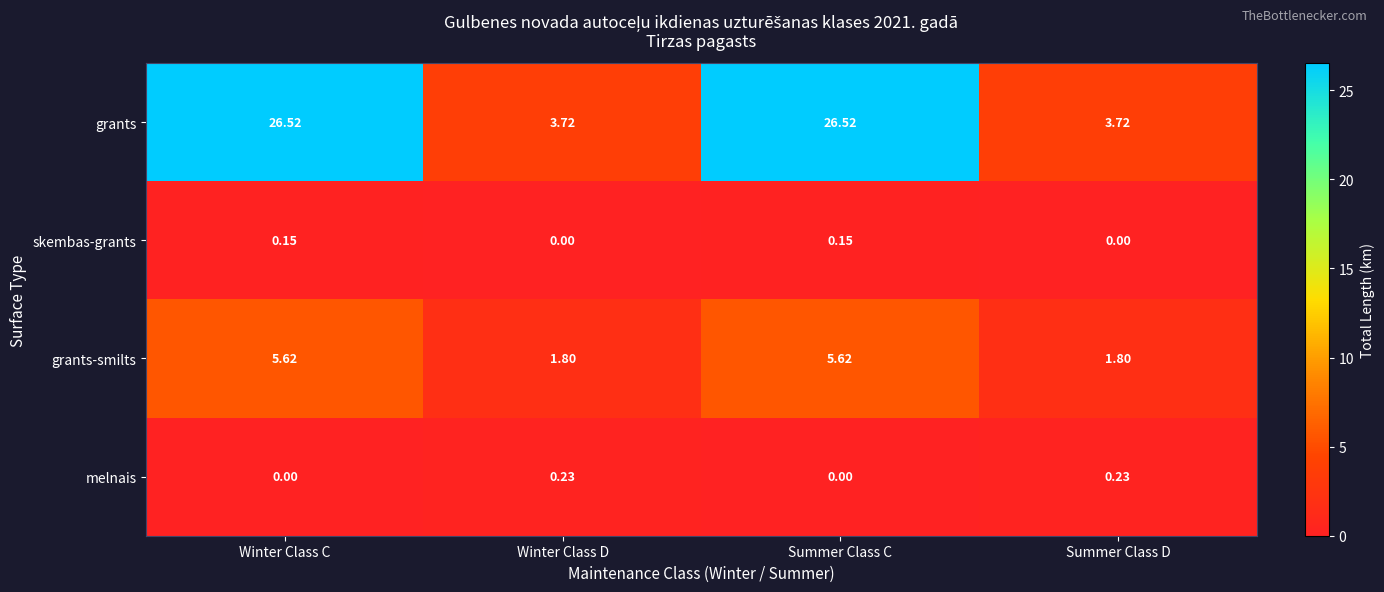

Which series has the largest total across all categories?

grants